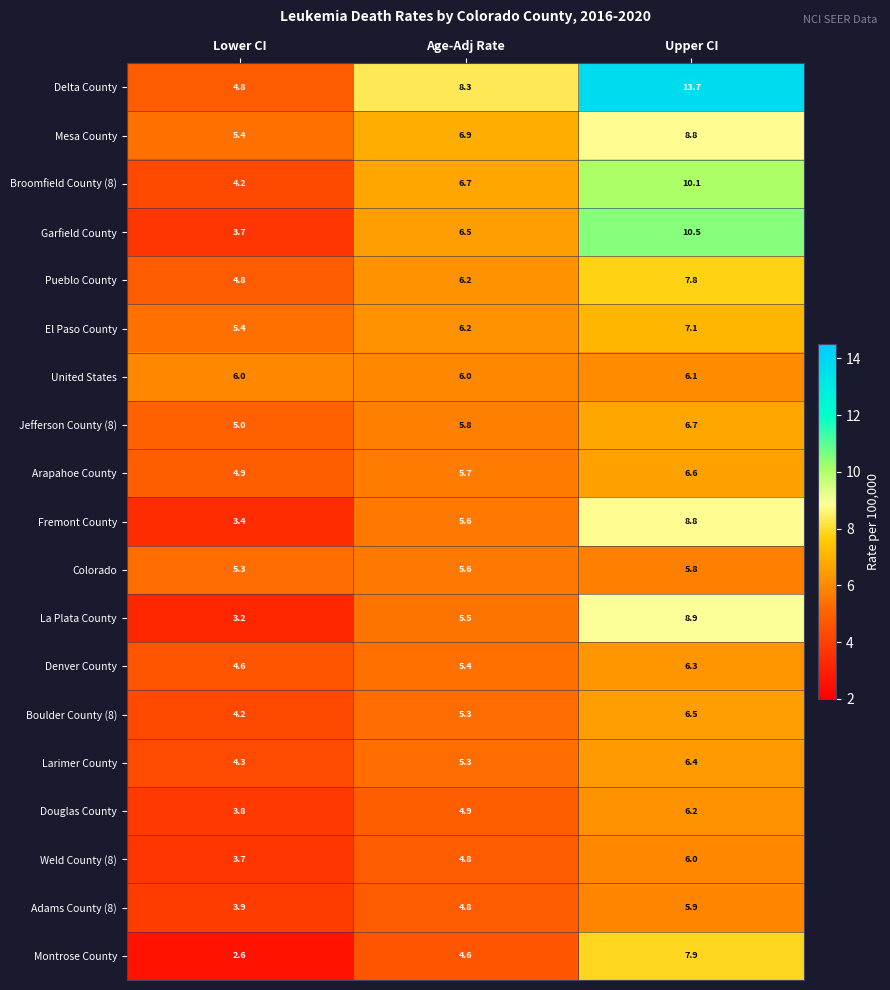

Where is Denver County nearest to the value 5?

Lower CI